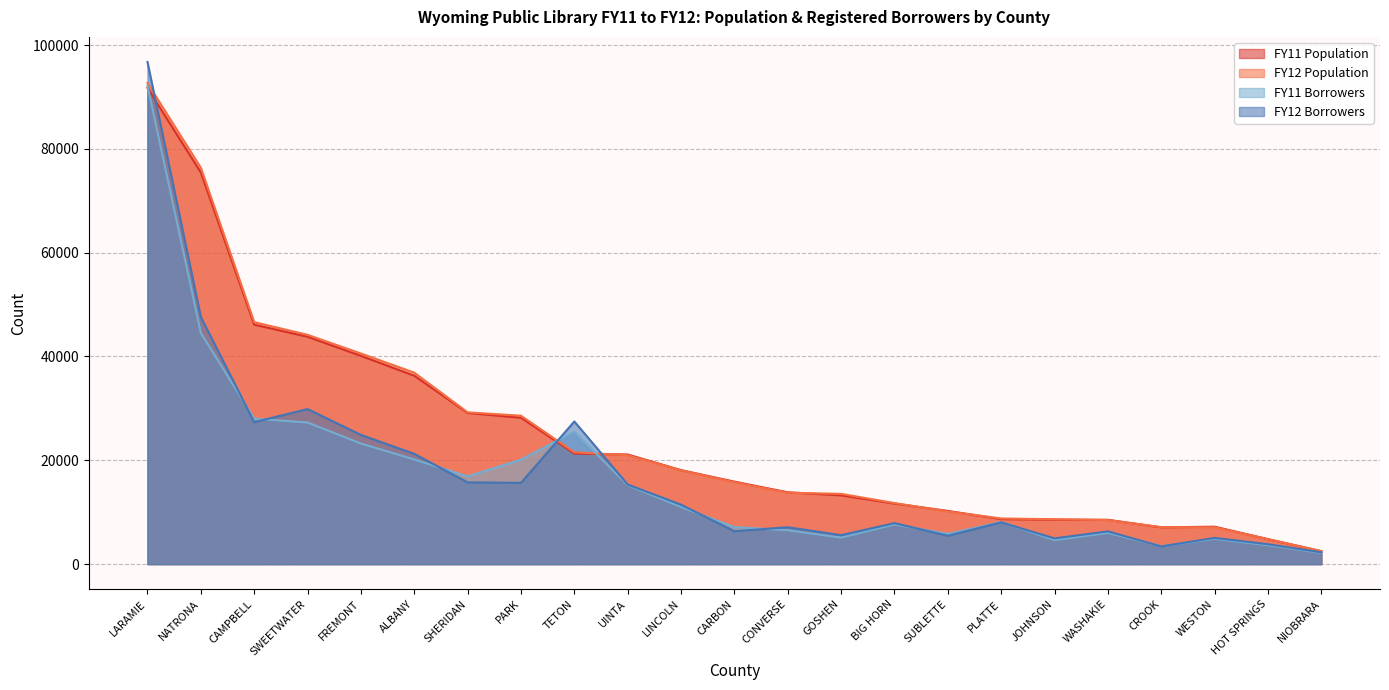

What position from the left is TETON?

9